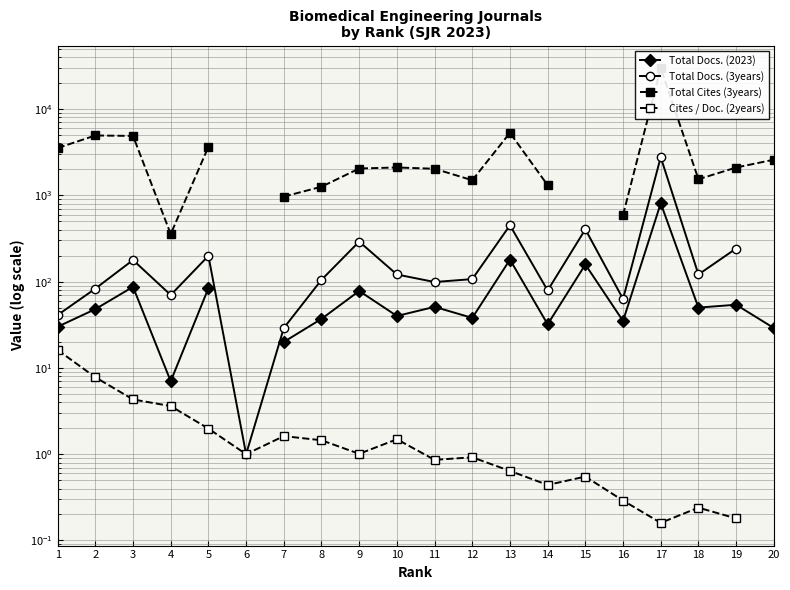

How many values in the Total Docs. (2023) series exceed 51?

7